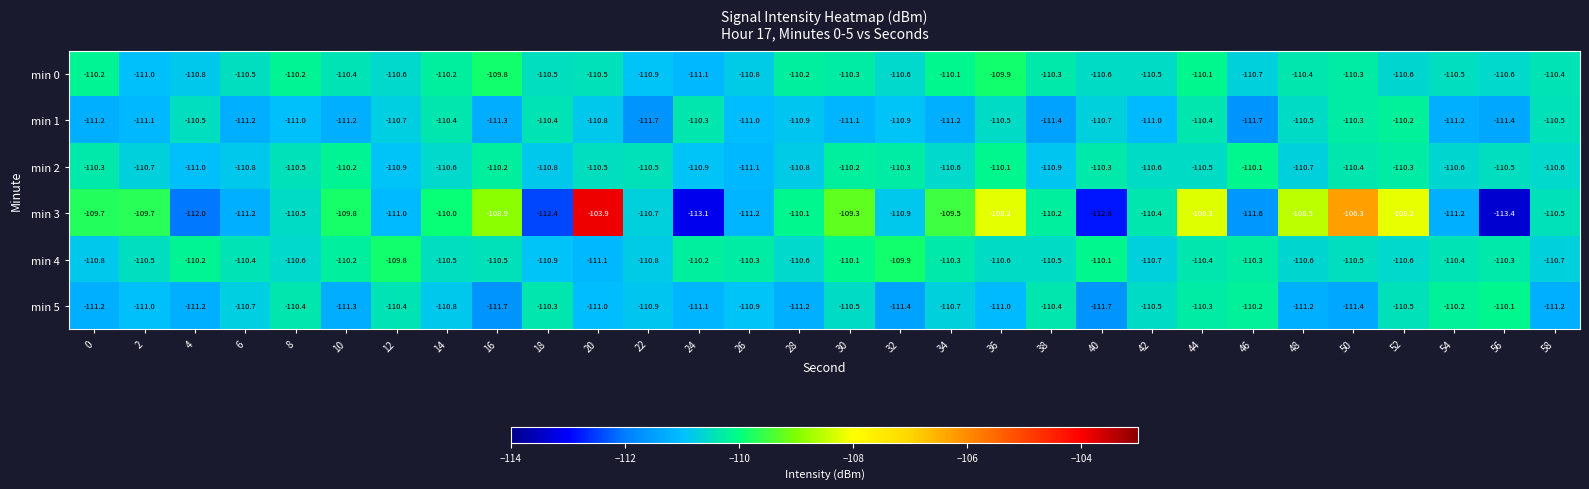

At 18, list the series in order from smallest to largest.

min 3, min 4, min 2, min 0, min 1, min 5